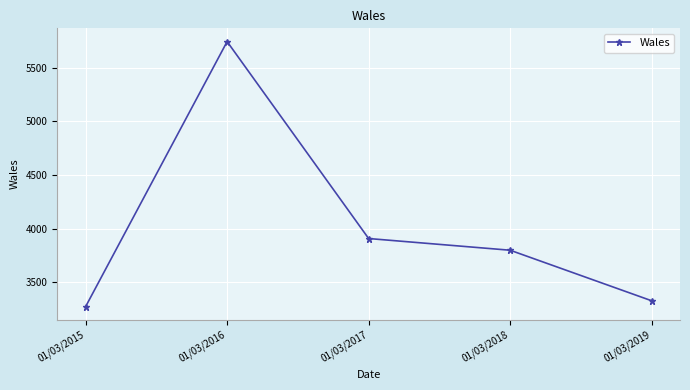

Reading left to right, what are all the values shown in this chart?

3274	5744	3909	3800	3329